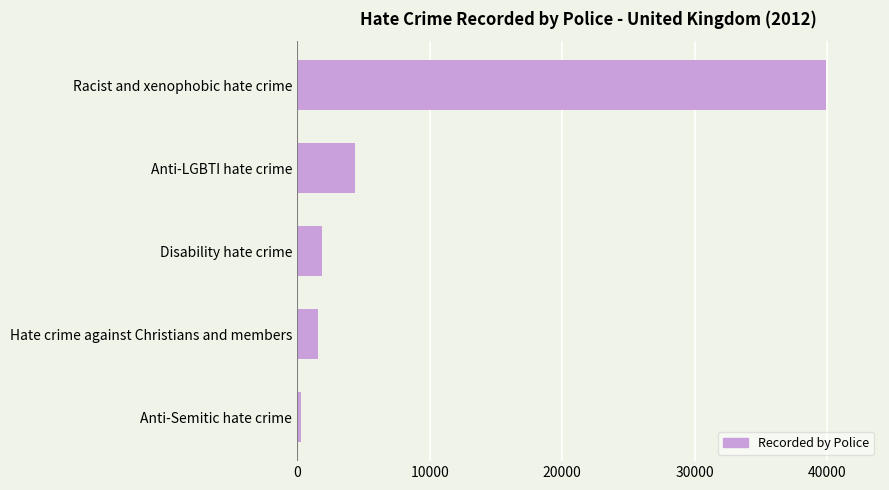

The value at Hate crime against Christians and members is 1543. True or false?

True